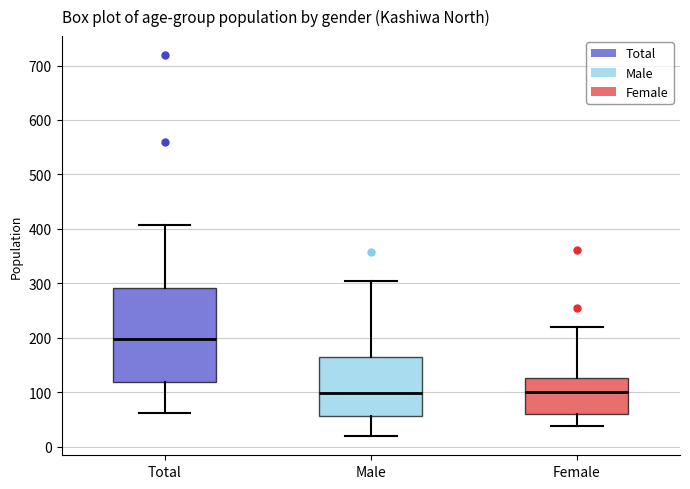

Which box is the tallest, from its lower edge to its upper edge?

Total